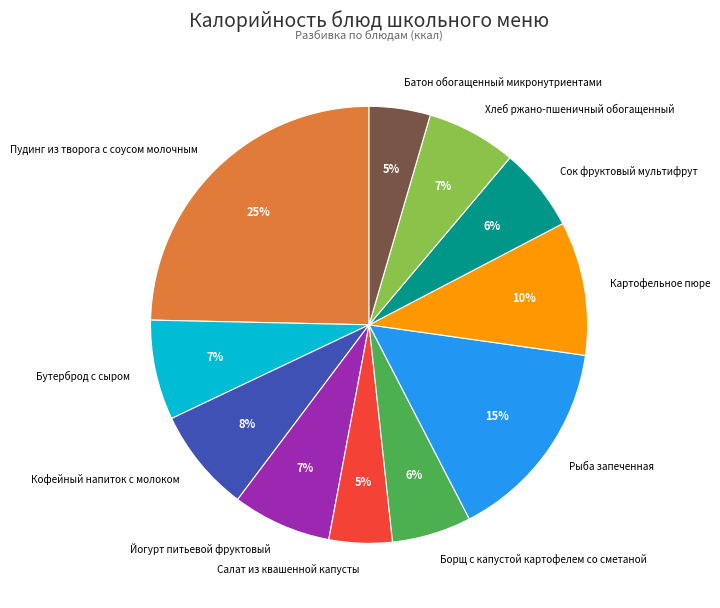

Which category has the biggest portion of the pie?

Пудинг из творога с соусом молочным